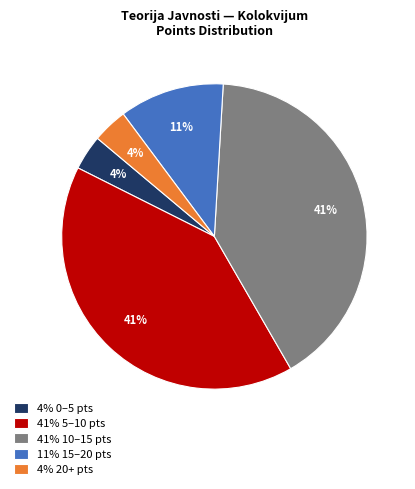

Approximately how many times larger is the value at 41% 10–15 pts compared to 41% 5–10 pts?

1.0